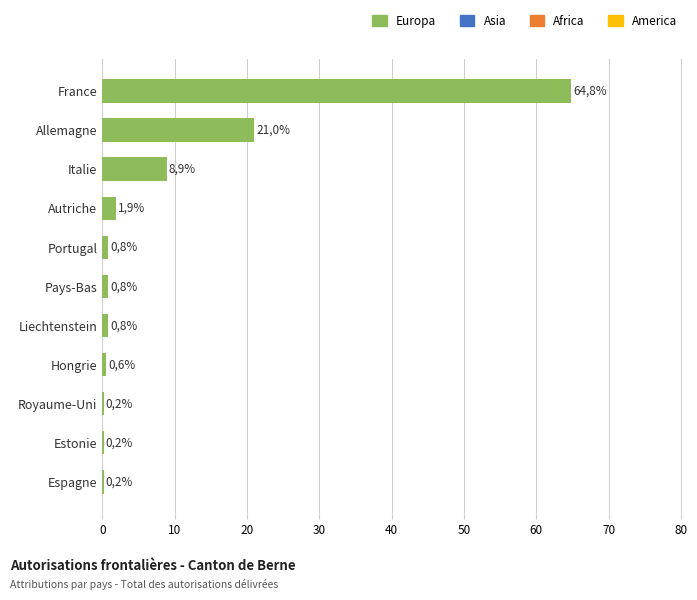

What is the maximum value shown in the chart?

64.8